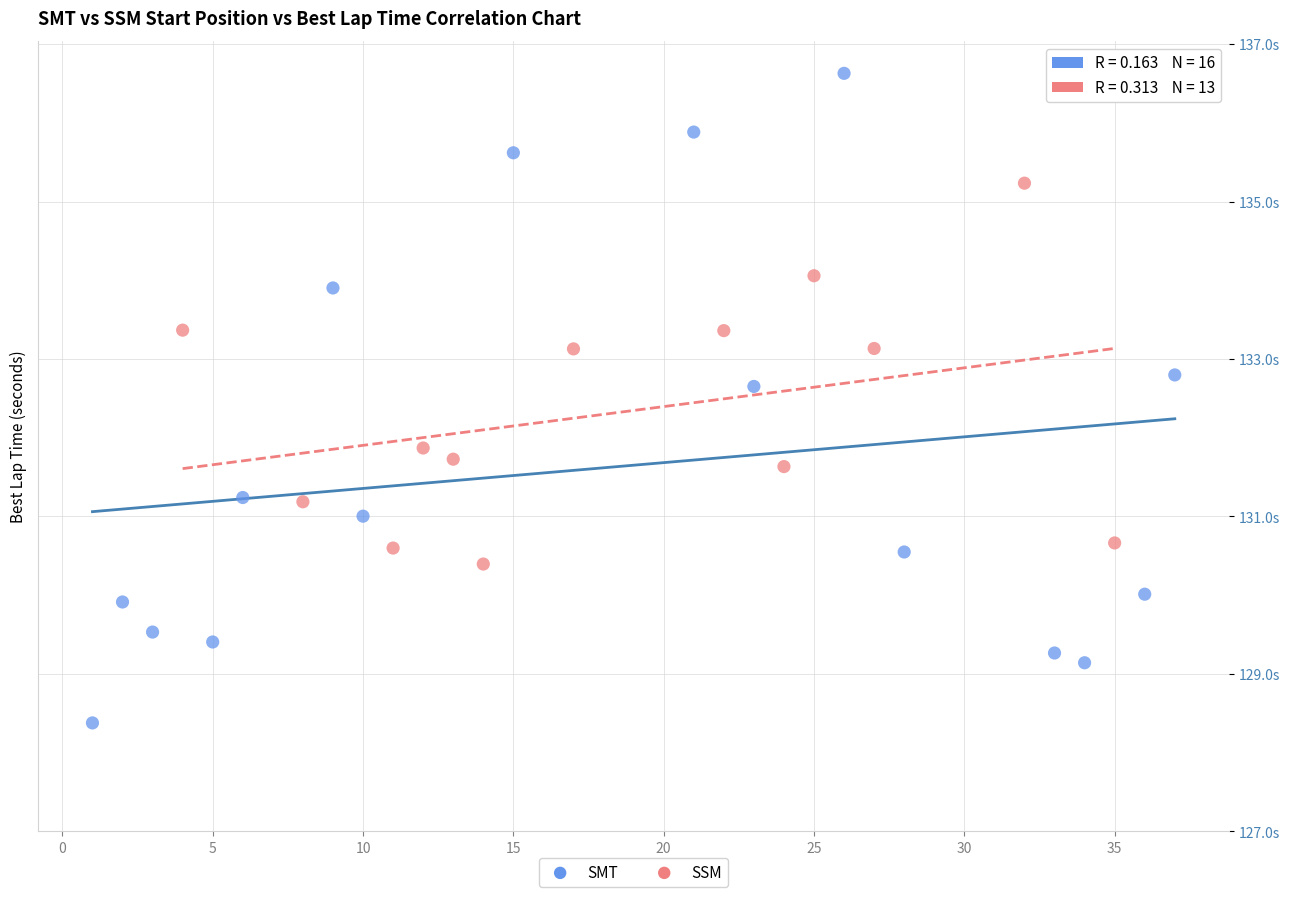

What are all the series names shown in the legend?

SMT, SSM